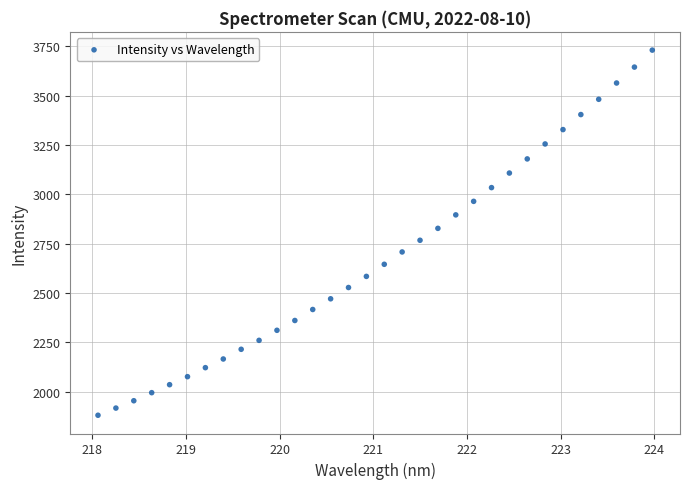

What is the range of X values (max minus min)?

5.9